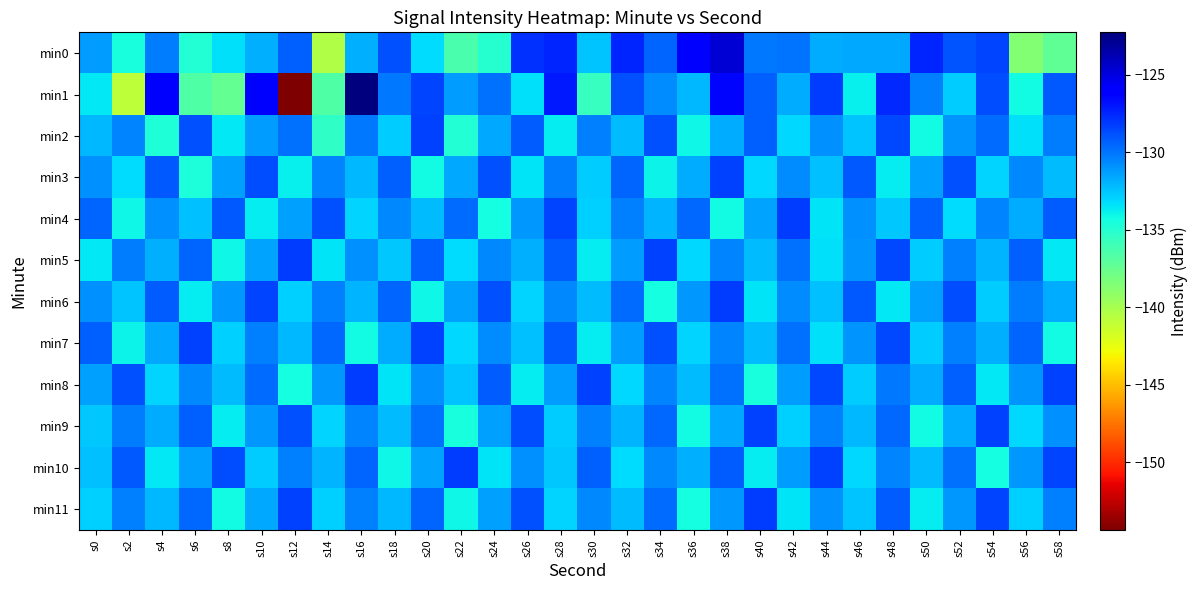

List the series in order of their peak value, lowest first.

min3, min2, min7, min9, min4, min5, min6, min8, min10, min11, min0, min1